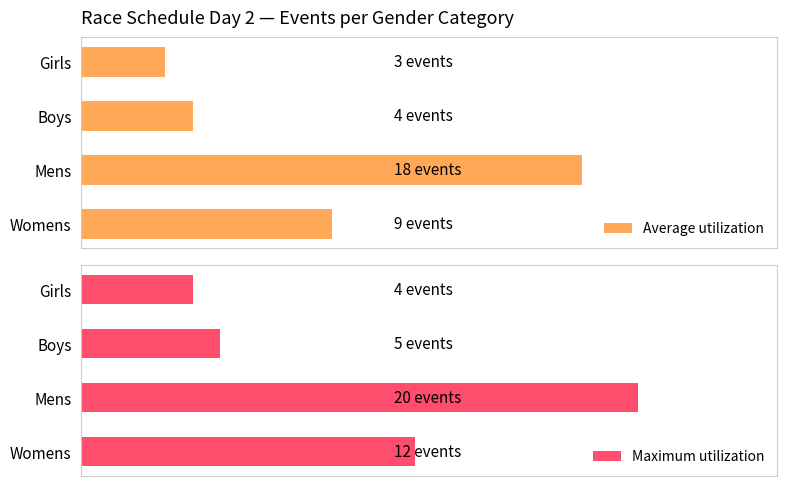

What is the spread (max minus min) of values at Mens?

2